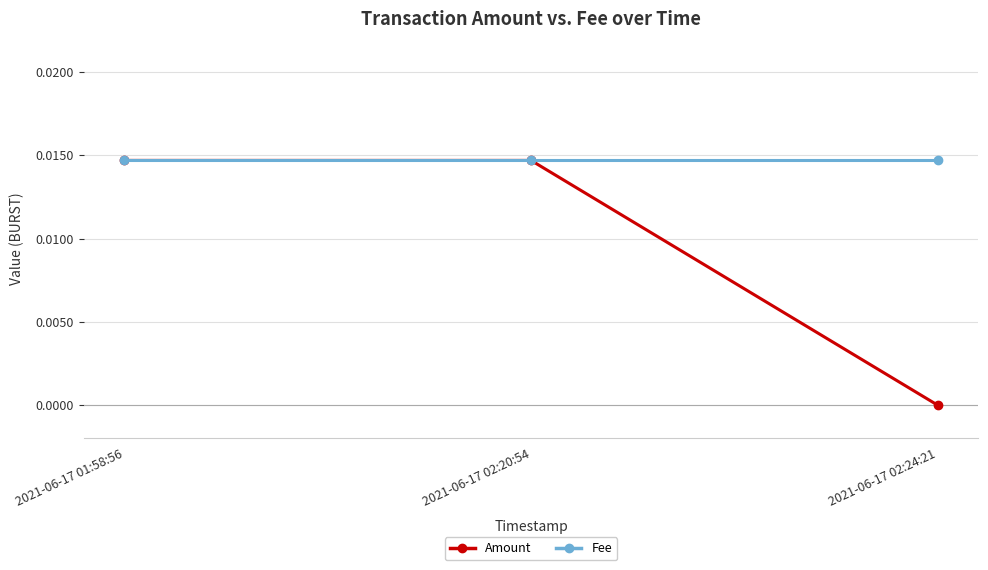

How many lines are shown in the chart?

2